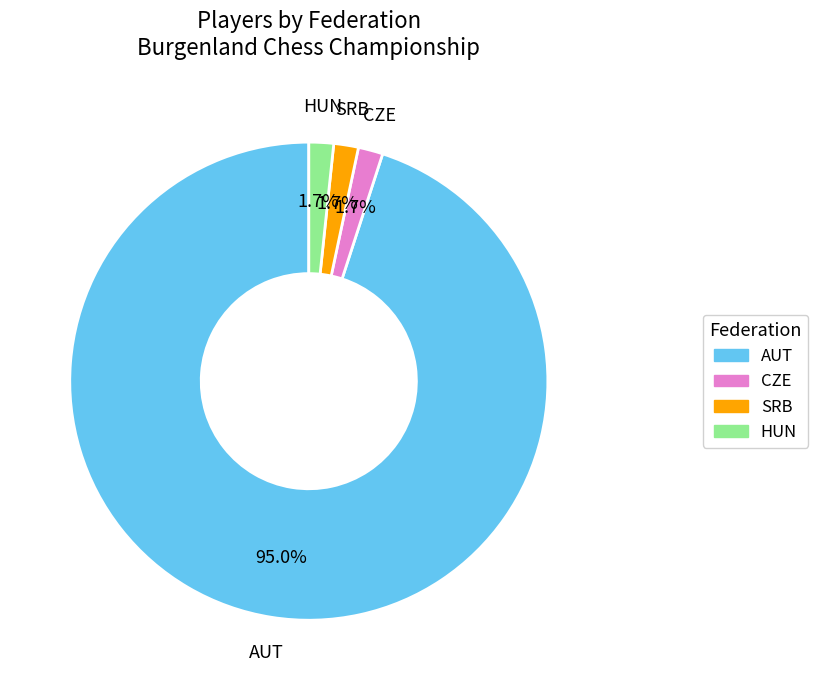

What is the largest slice in the pie chart?

AUT